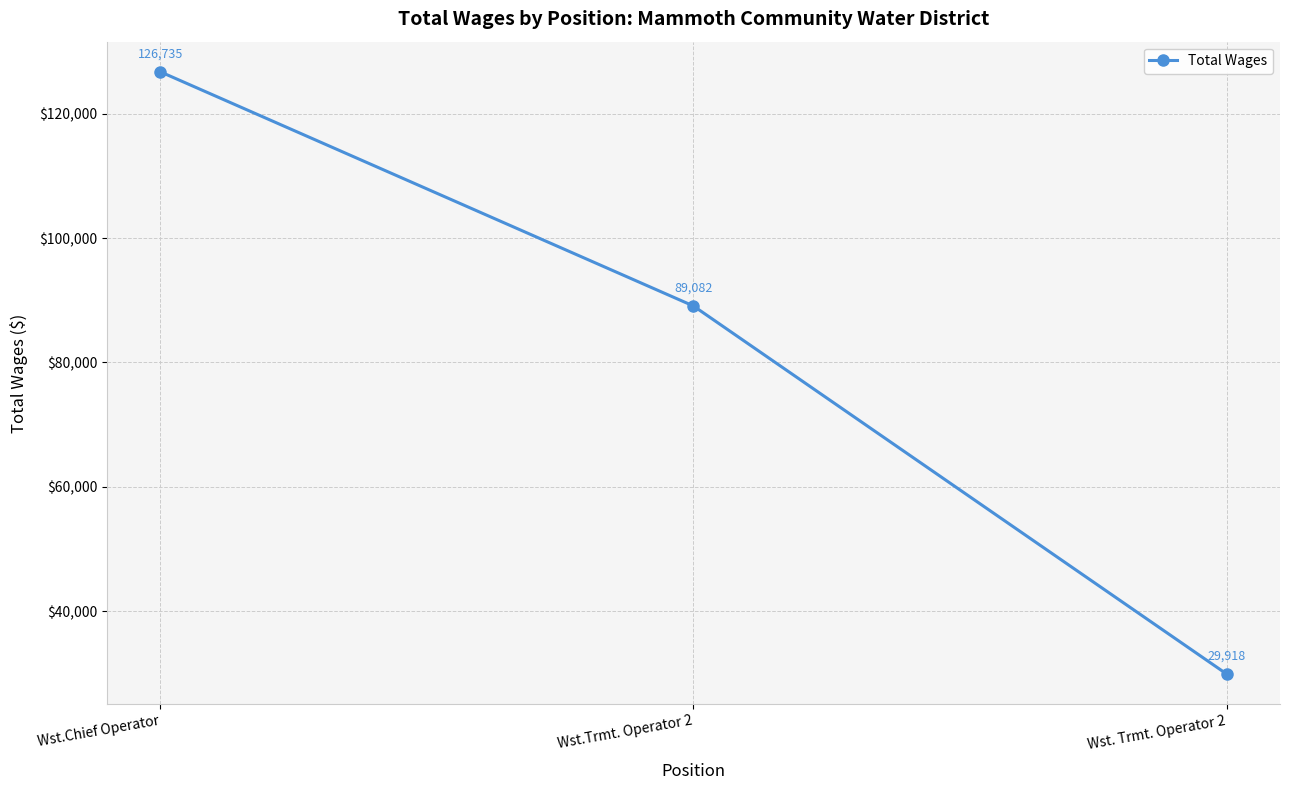

Which category has the lowest value across all series?

Wst. Trmt. Operator 2